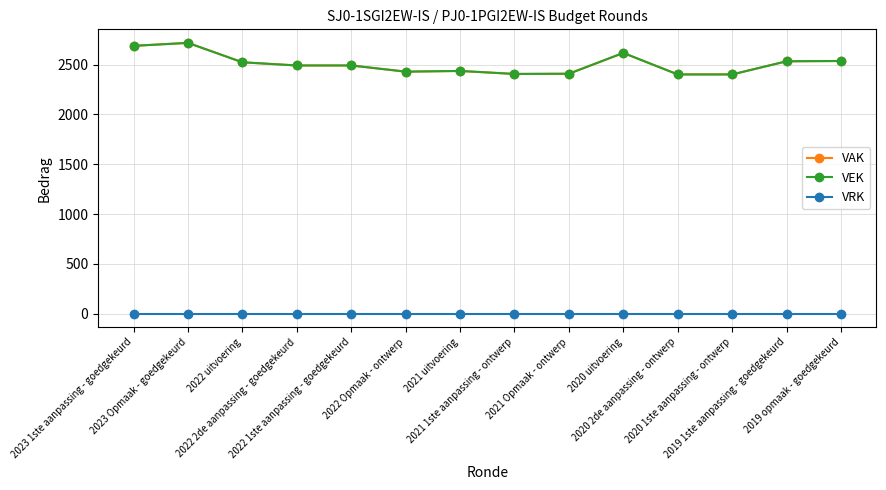

Is the value of VAK at 2019 opmaak - goedgekeurd greater than the value of VRK at 2022 Opmaak - ontwerp?

Yes